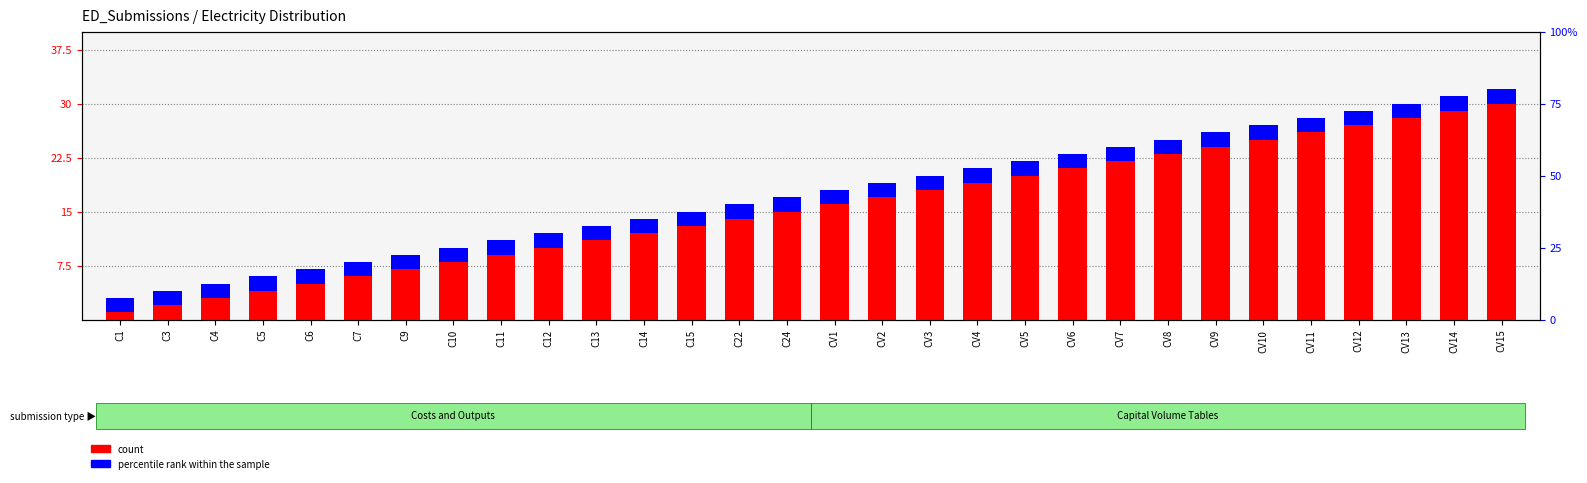

At which label is percentile rank within the sample closest to 2?

C1